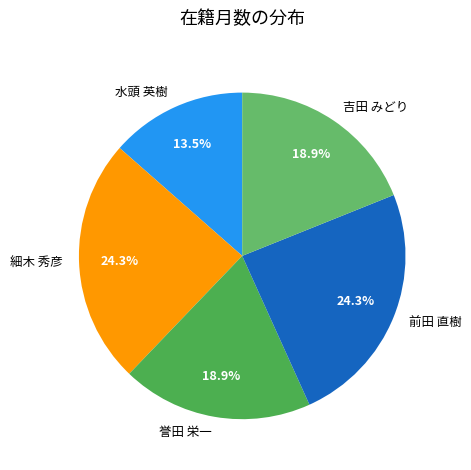

The 水頭 英樹 slice represents 1% of the pie. True or false?

False